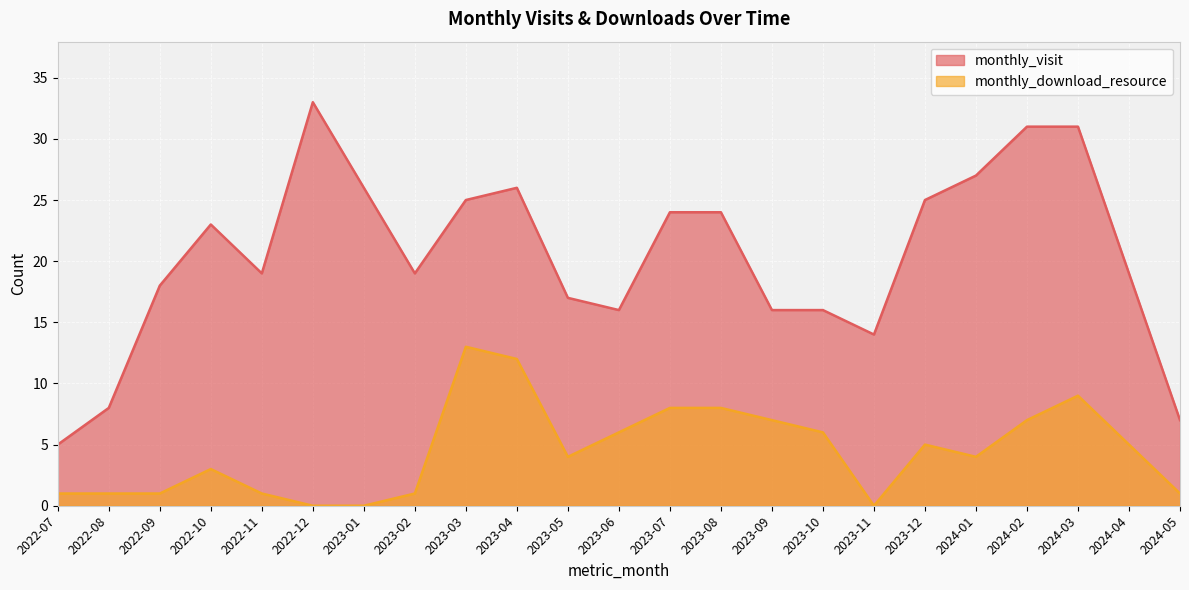

How many data points in monthly_visit are above 19?

11